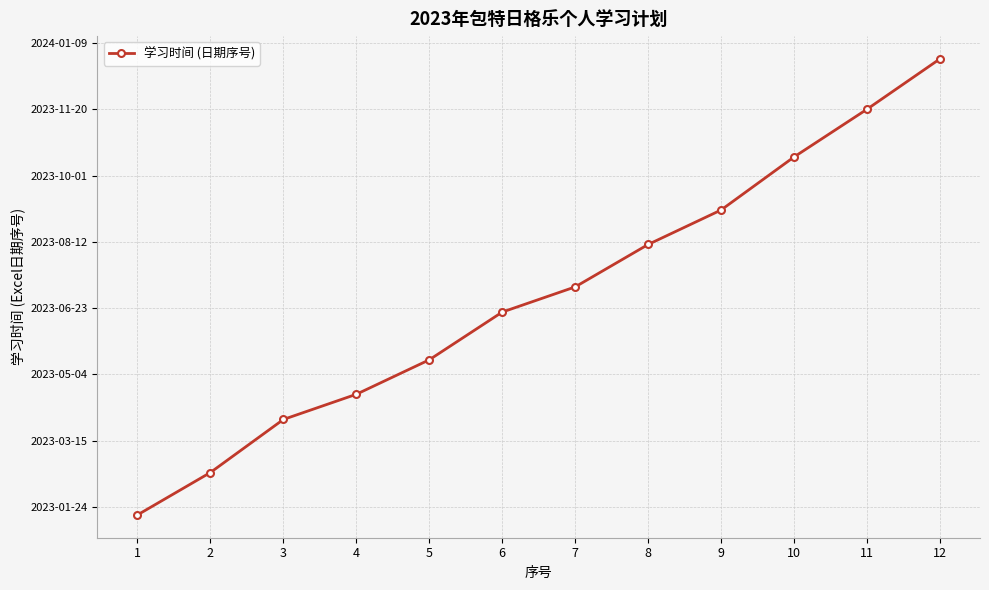

Reading left to right, what are all the values shown in this chart?

44944	44976	45016	45035	45061	45097	45116	45148	45174	45214	45250	45288